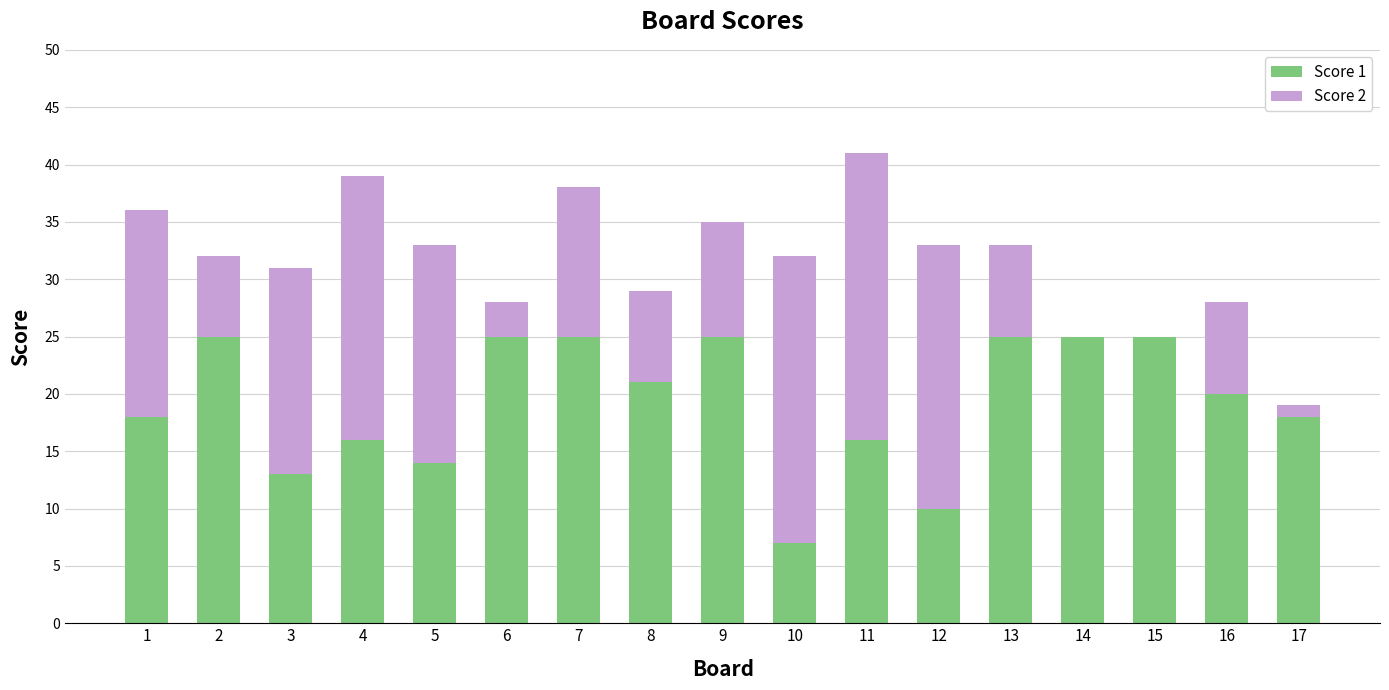

Are the bars horizontal?

No